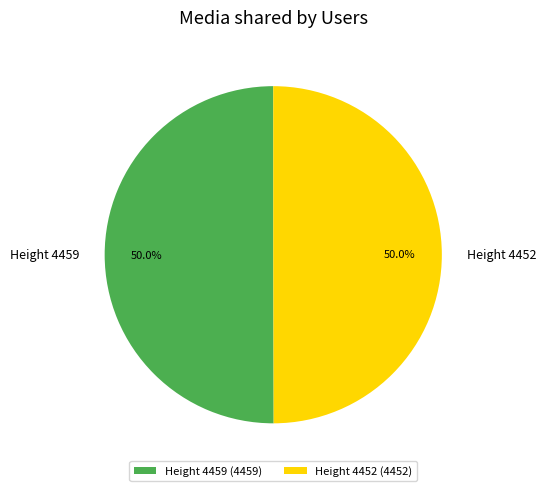

How many slices are in this pie chart?

2